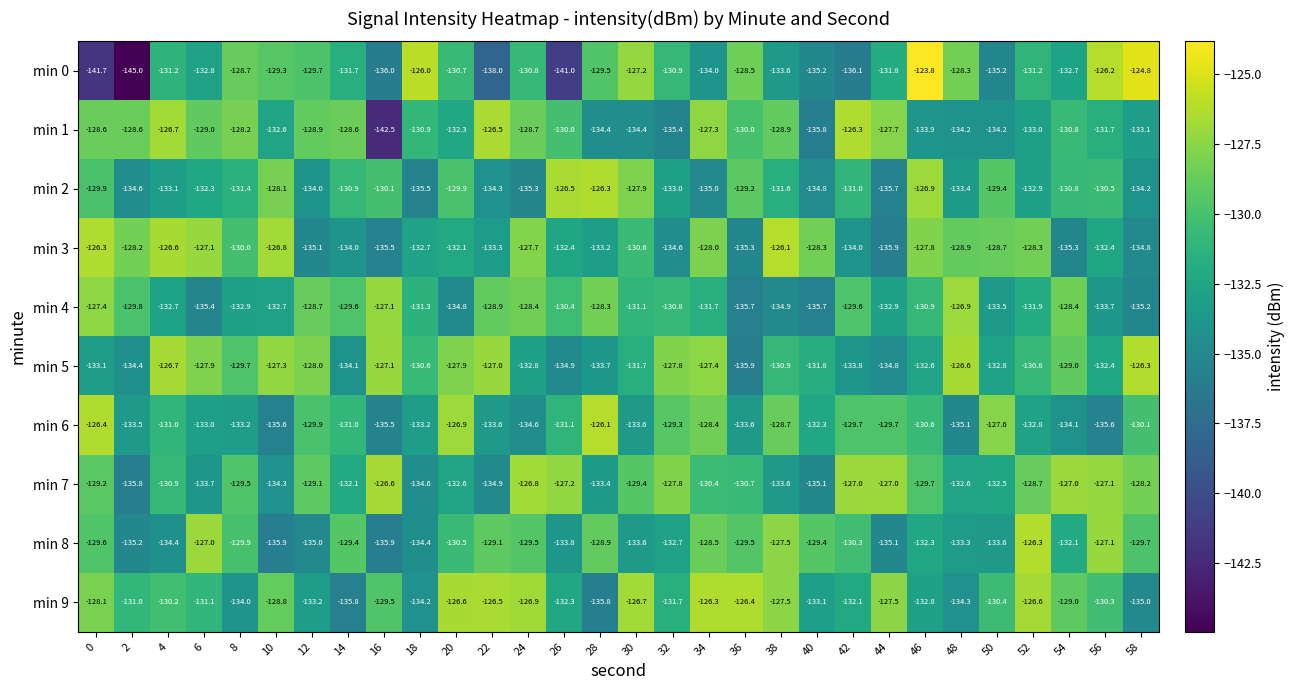

At 20, list the series in order from largest to smallest.

min 9, min 6, min 5, min 2, min 8, min 0, min 3, min 1, min 7, min 4